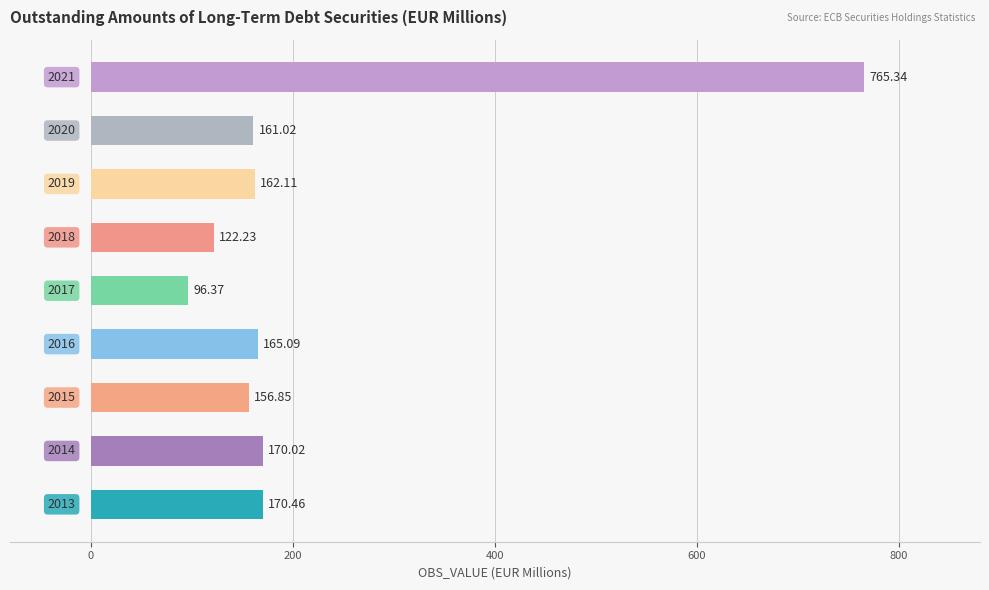

What is the difference between the maximum and minimum values?

669.0